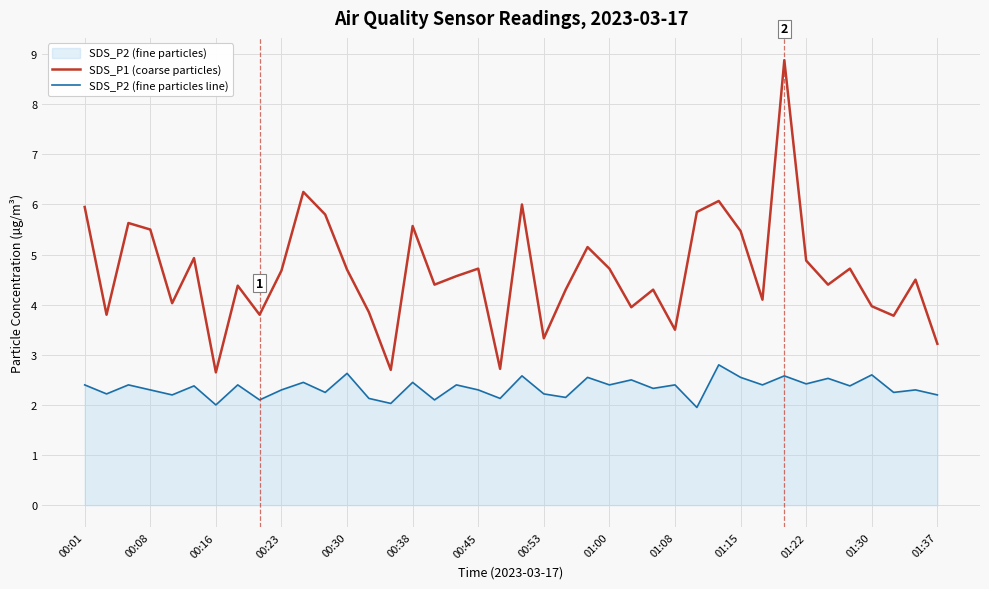

How many categories are shown in the chart?

40